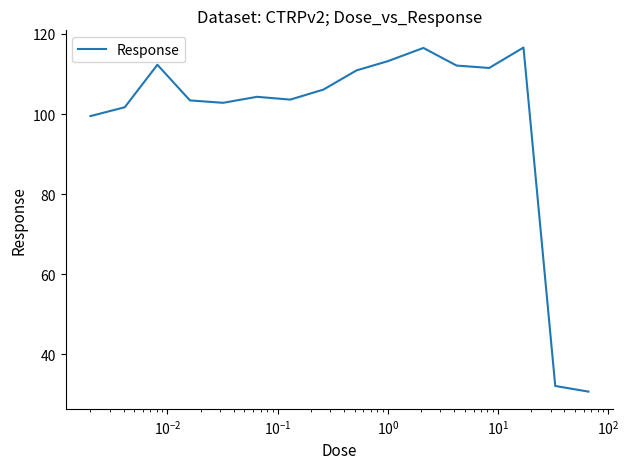

What is the smallest value displayed?

30.7